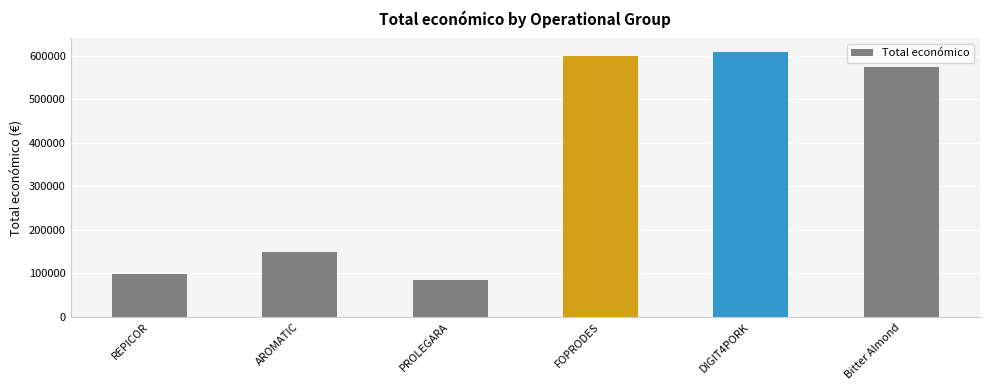

Reading left to right, extract all data points from this chart.

98920	149400	83646	599211	609206	574000